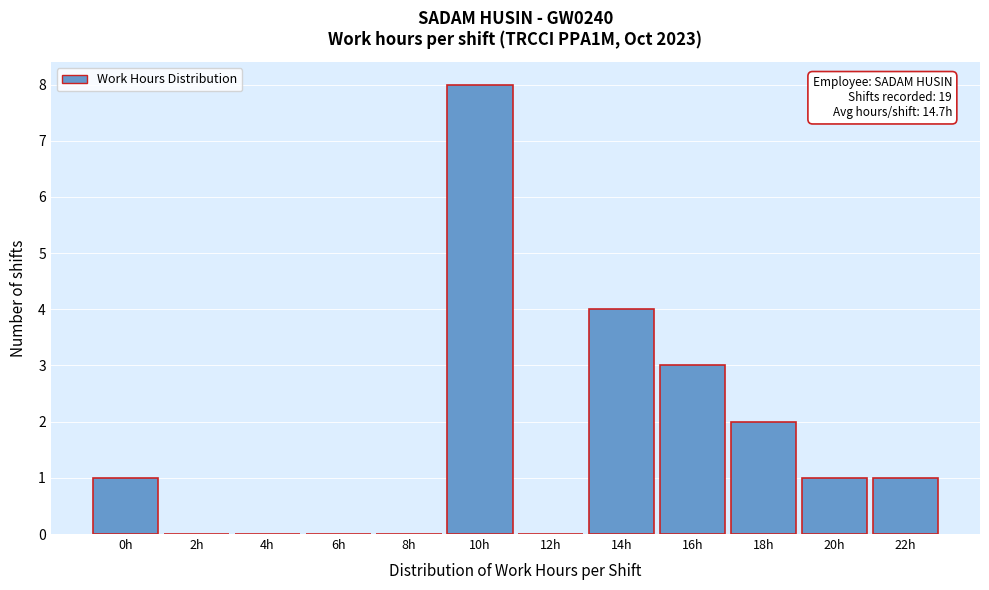

Reading left to right, extract all data points from this chart.

0h=1	2h=0	4h=0	6h=0	8h=0	10h=8	12h=0	14h=4	16h=3	18h=2	20h=1	22h=1